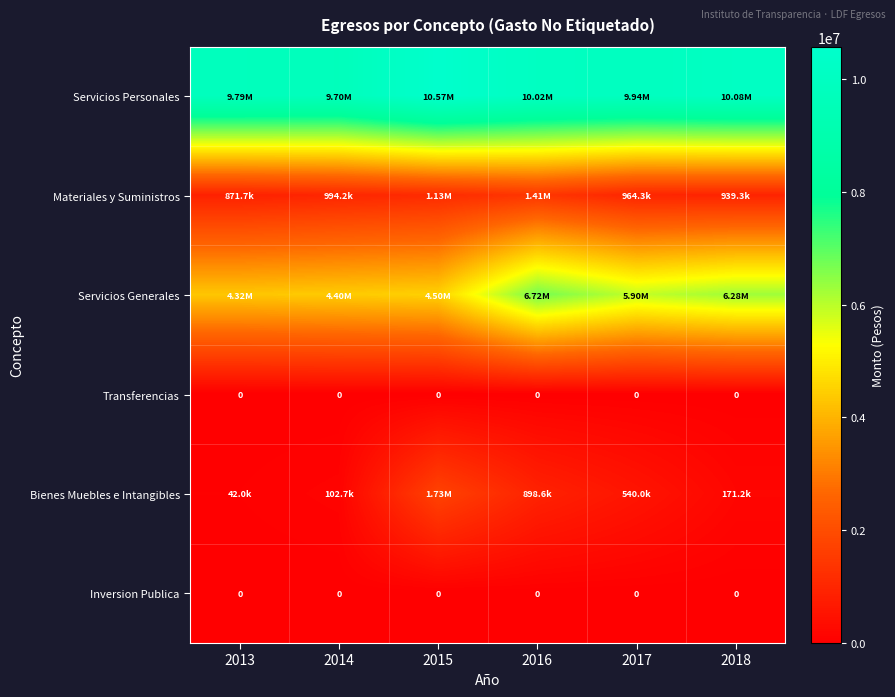

Between 2013 and 2015, which series saw the biggest shift?

Bienes Muebles e Intangibles